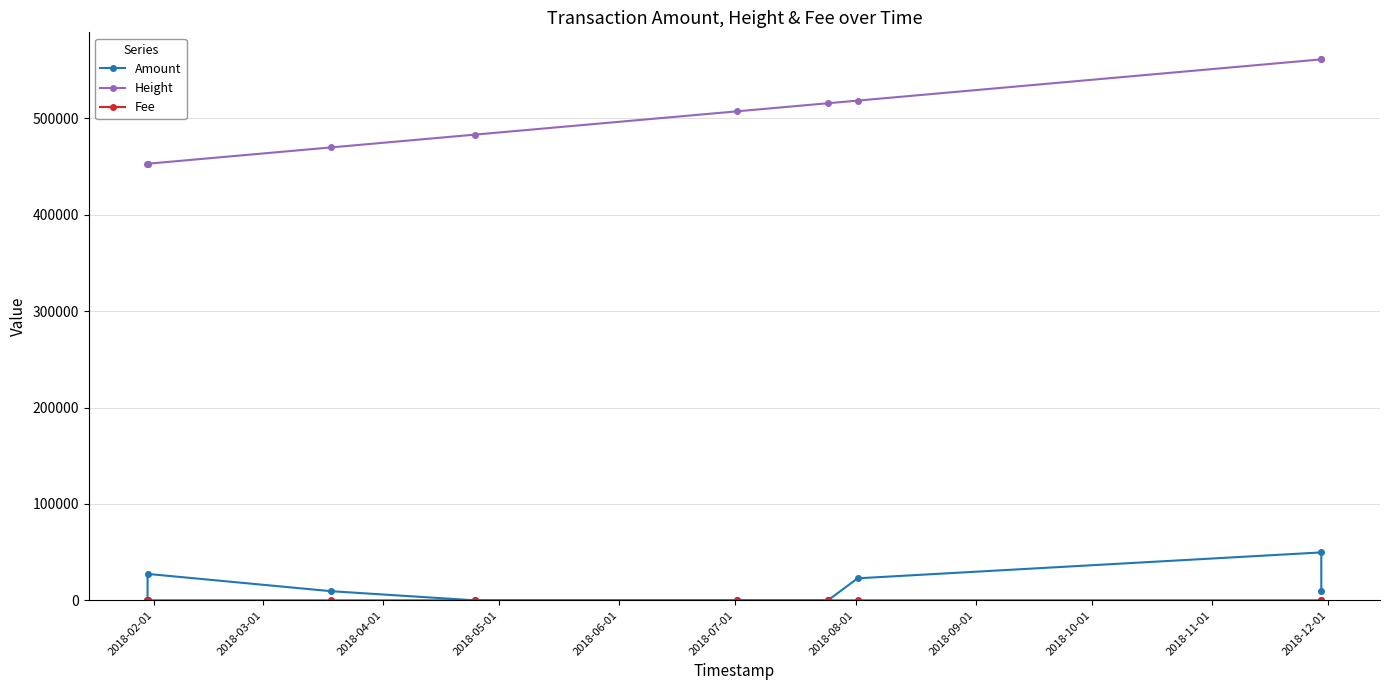

What is the value of the Amount point at the 3rd from the left?

27427.5